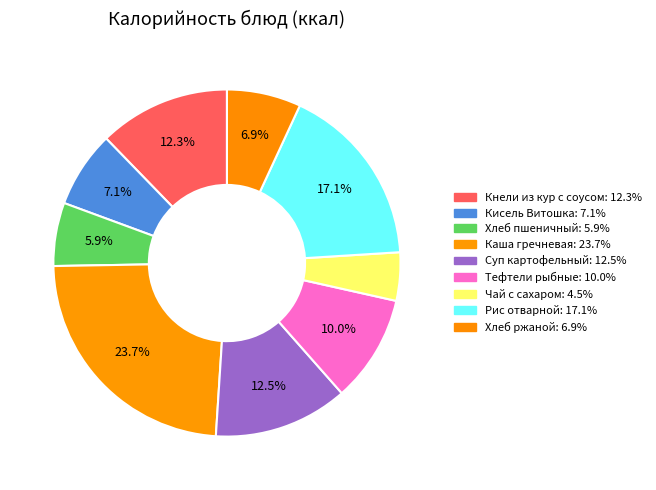

How many slices are in this pie chart?

9